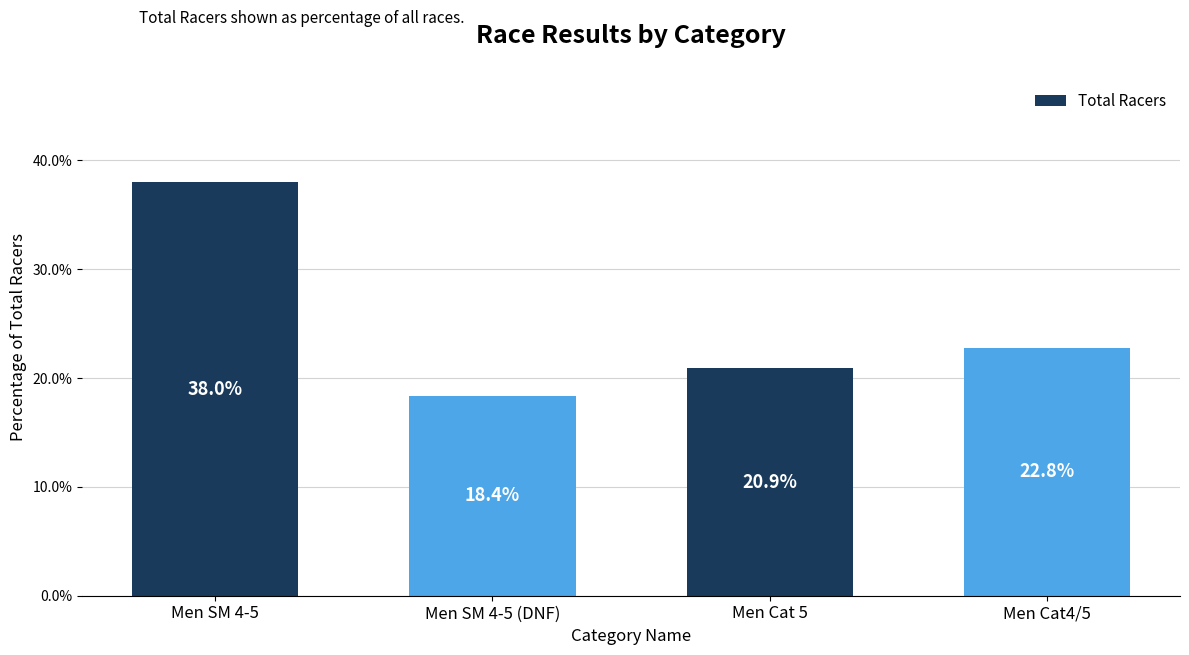

Reading left to right, extract all data points from this chart.

Men SM 4-5=38.0	Men SM 4-5 (DNF)=18.4	Men Cat 5=20.9	Men Cat4/5=22.8